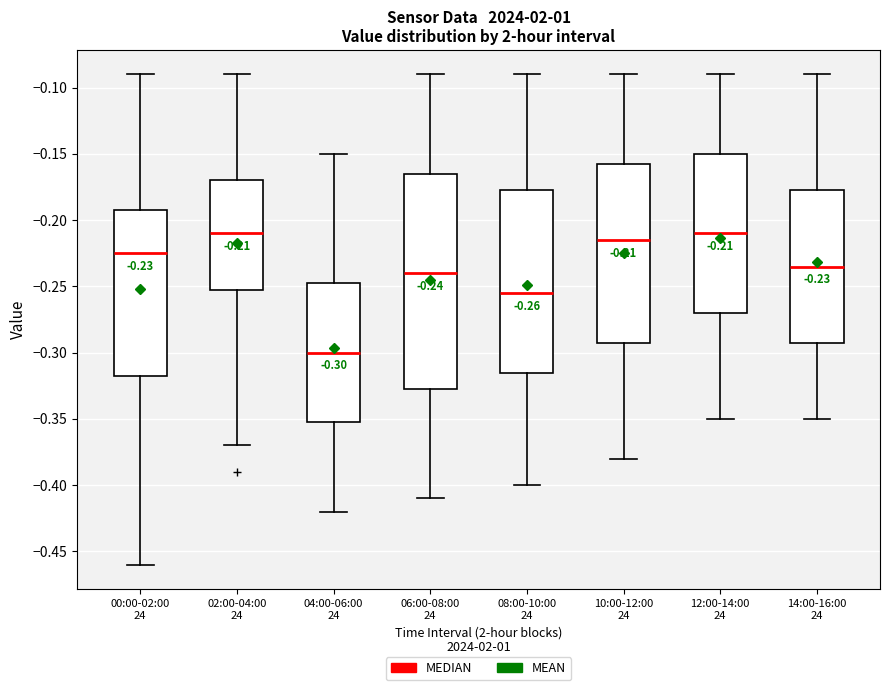

Which box has the lowest median line?

04:00-06:00 24